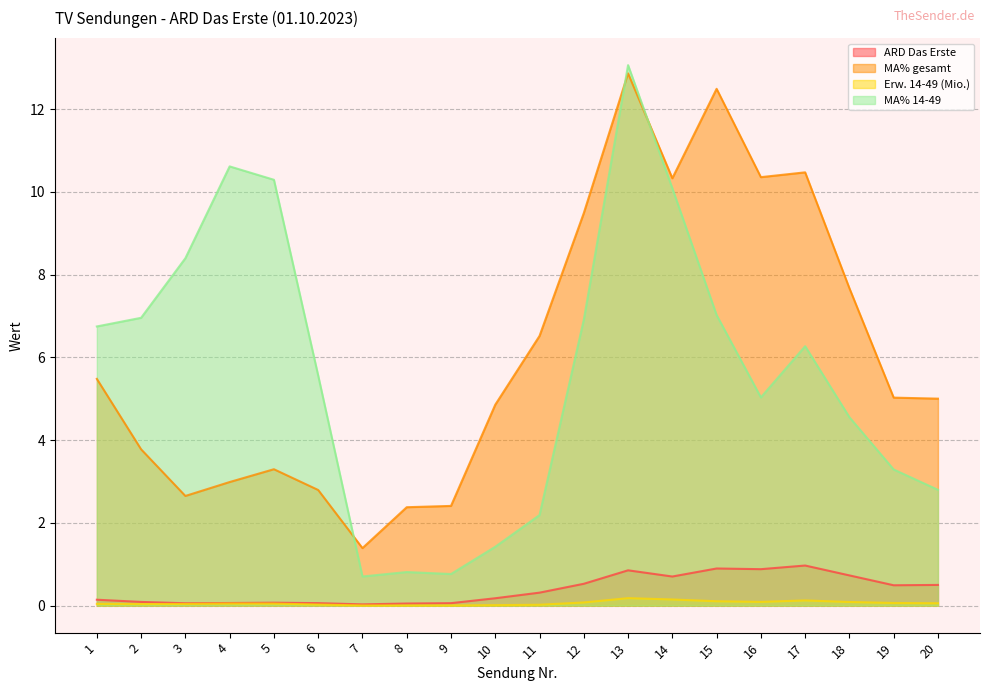

Which series changed the most between 7 and 14?

MA% 14-49